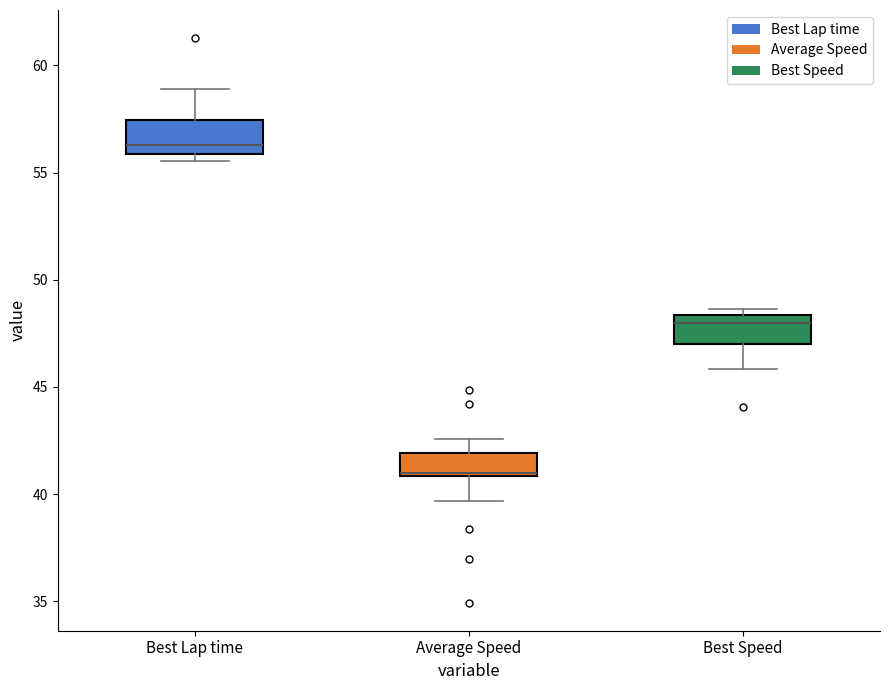

Which box has the lowest median line?

Average Speed